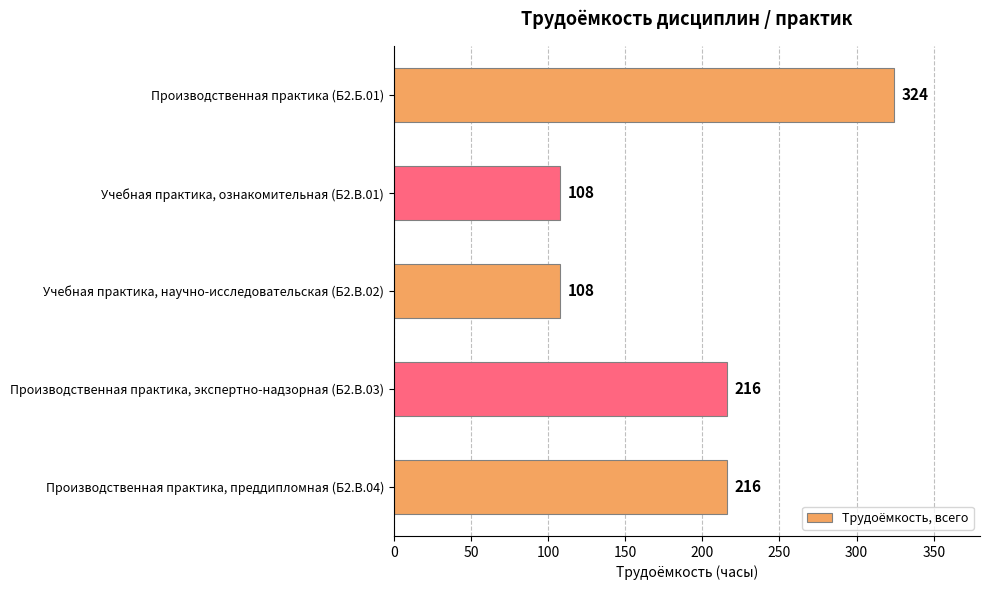

Between Производственная практика (Б2.Б.01) and Производственная практика, преддипломная (Б2.В.04), which is larger?

Производственная практика (Б2.Б.01)